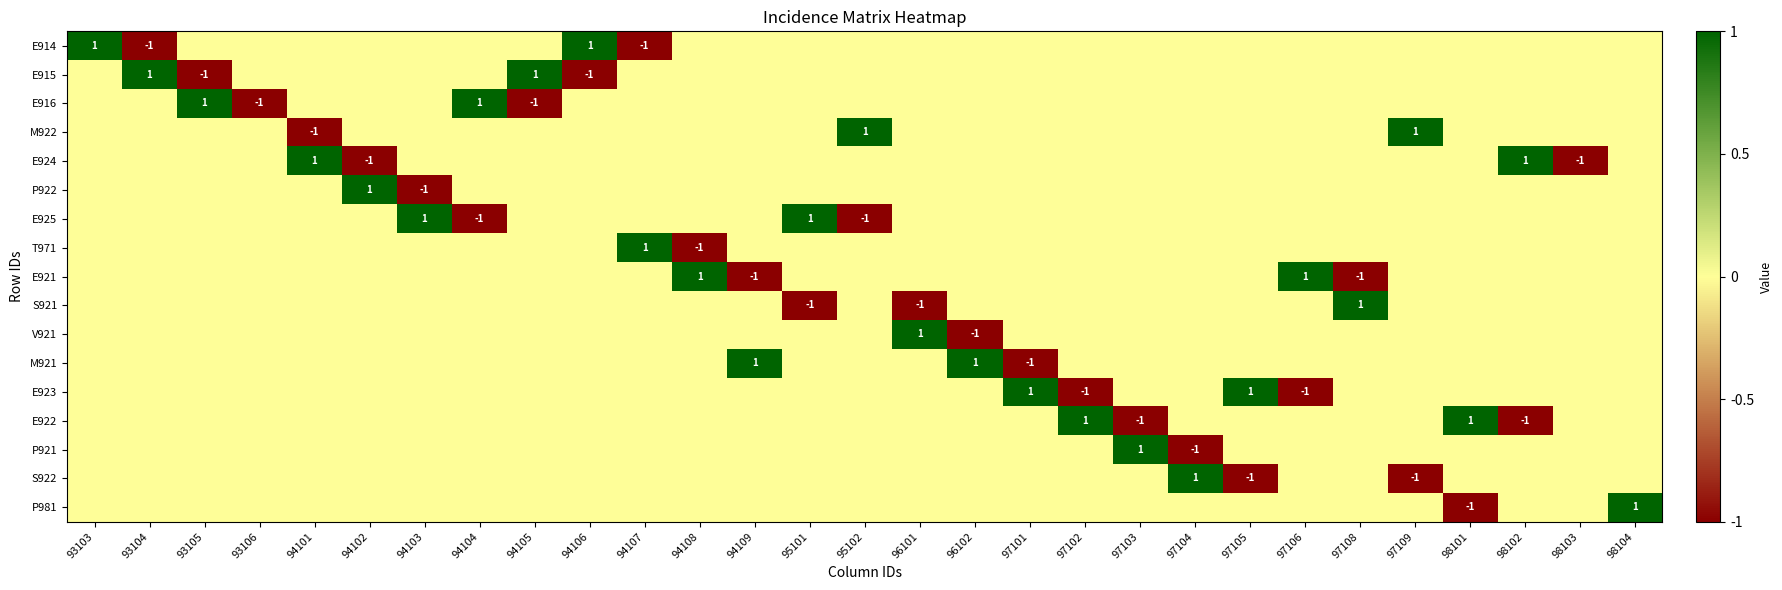

Is it true that E914 equals -1 at 94107?

True